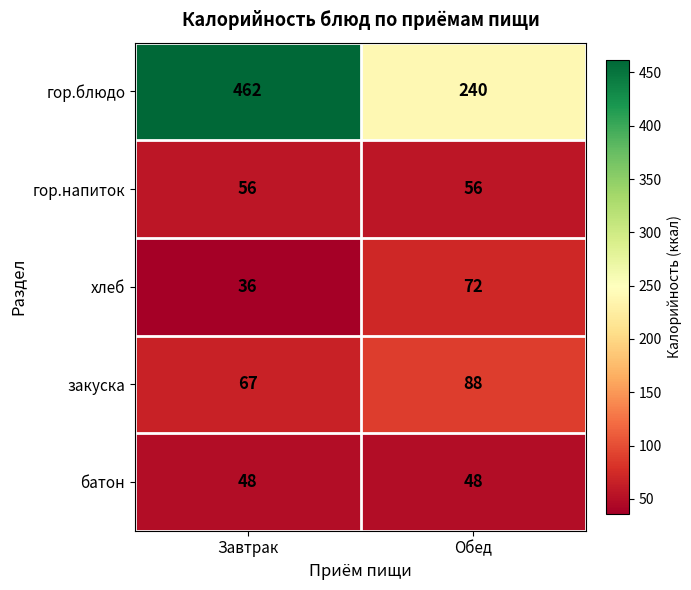

At which category is the sum across all series the highest?

Завтрак